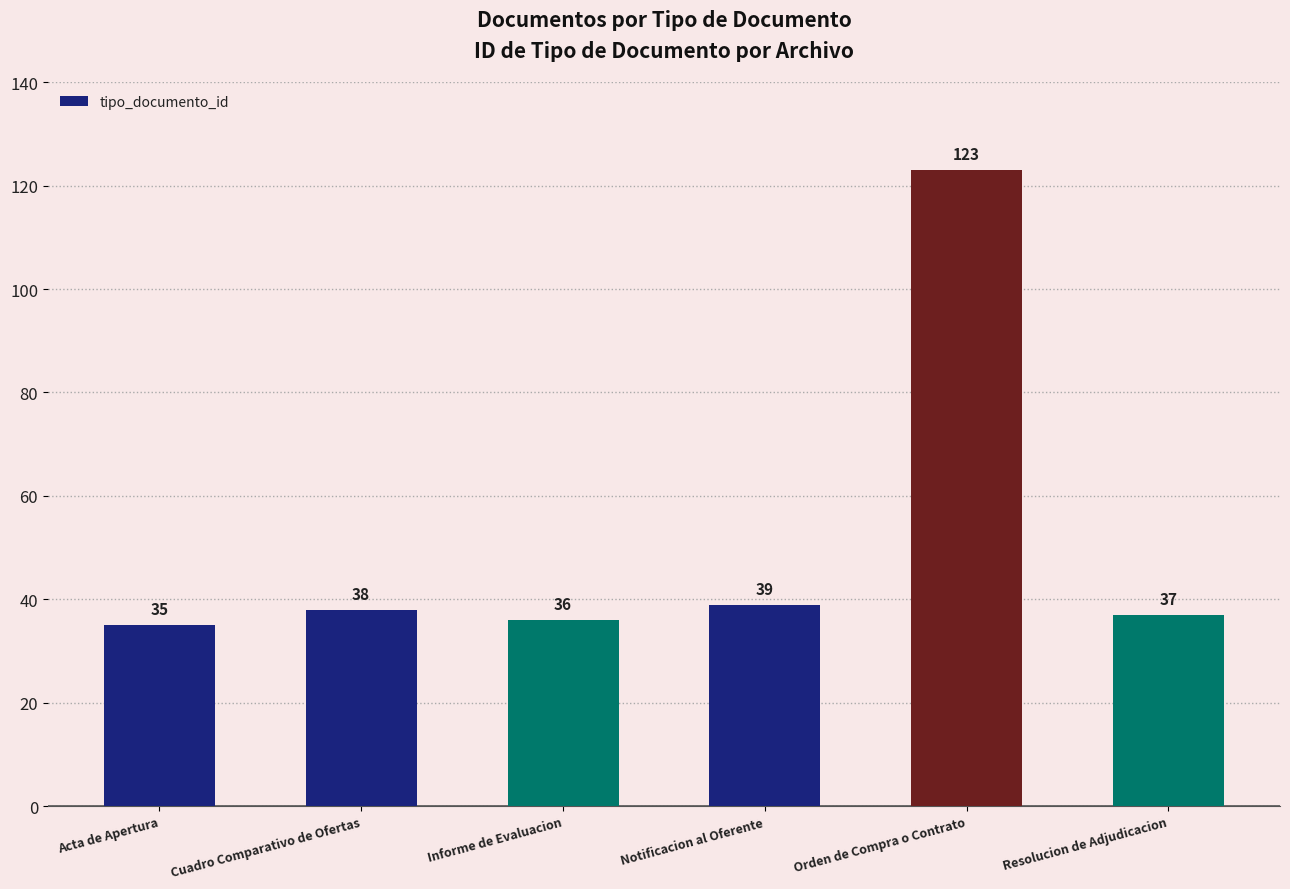

Which category has the highest value across all series?

Orden de Compra o Contrato